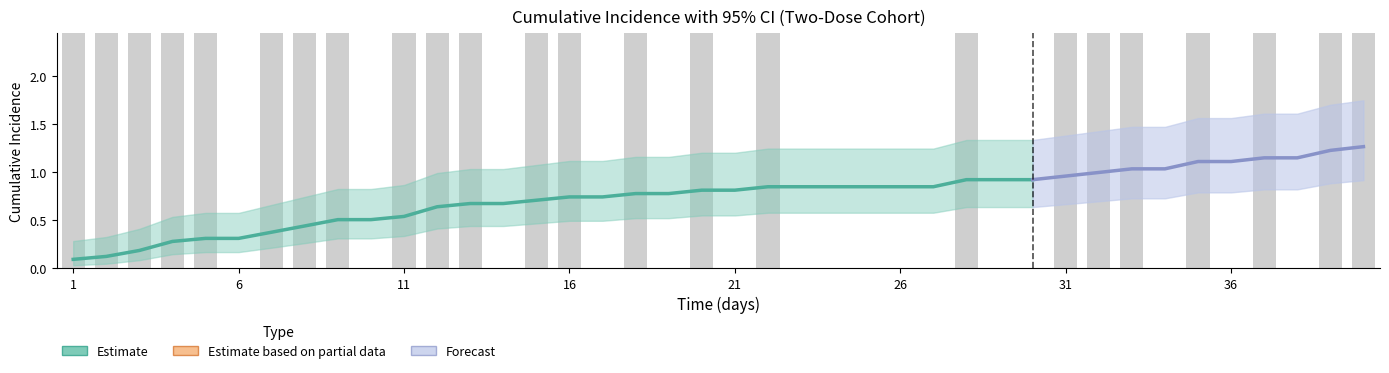

The value of lb100 at 12 is 0.0. True or false?

False